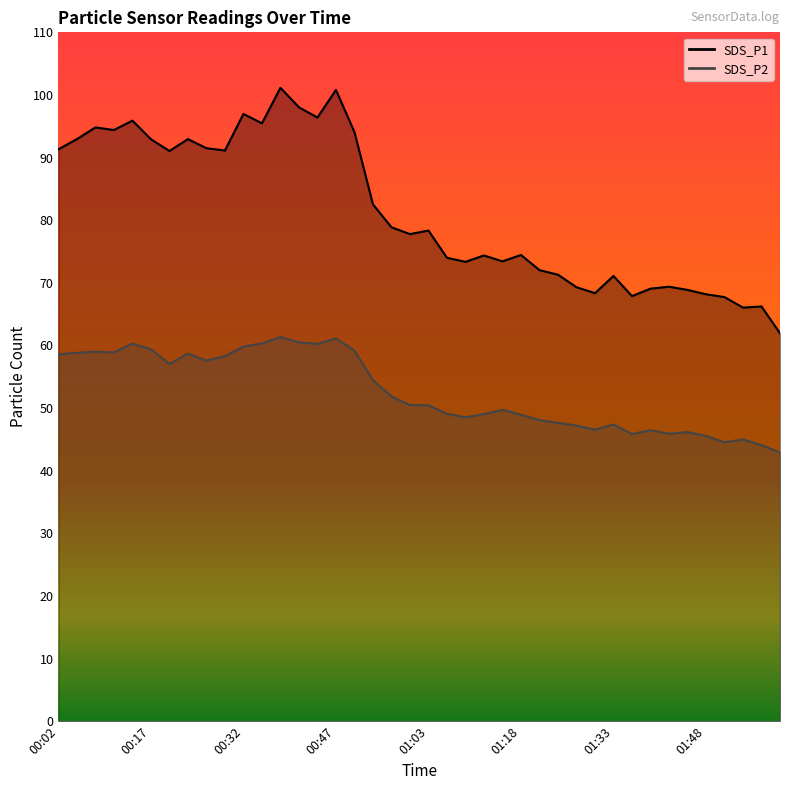

True or false: SDS_P2 and SDS_P1 intersect in this chart.

False